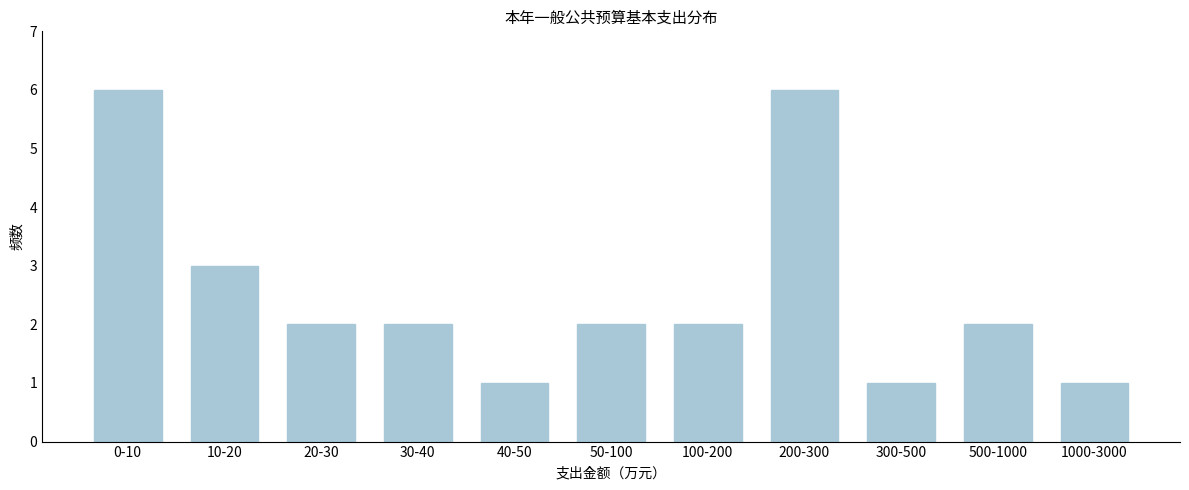

Reading right to left, what are all the values shown in this chart?

1	2	1	6	2	2	1	2	2	3	6